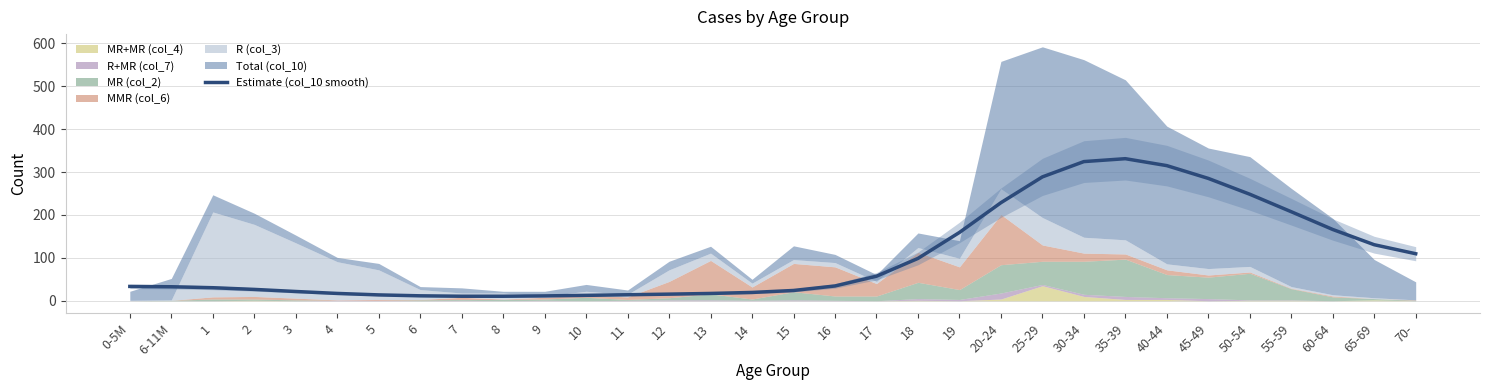

What is the difference between the values at 14 and 3?

2.2